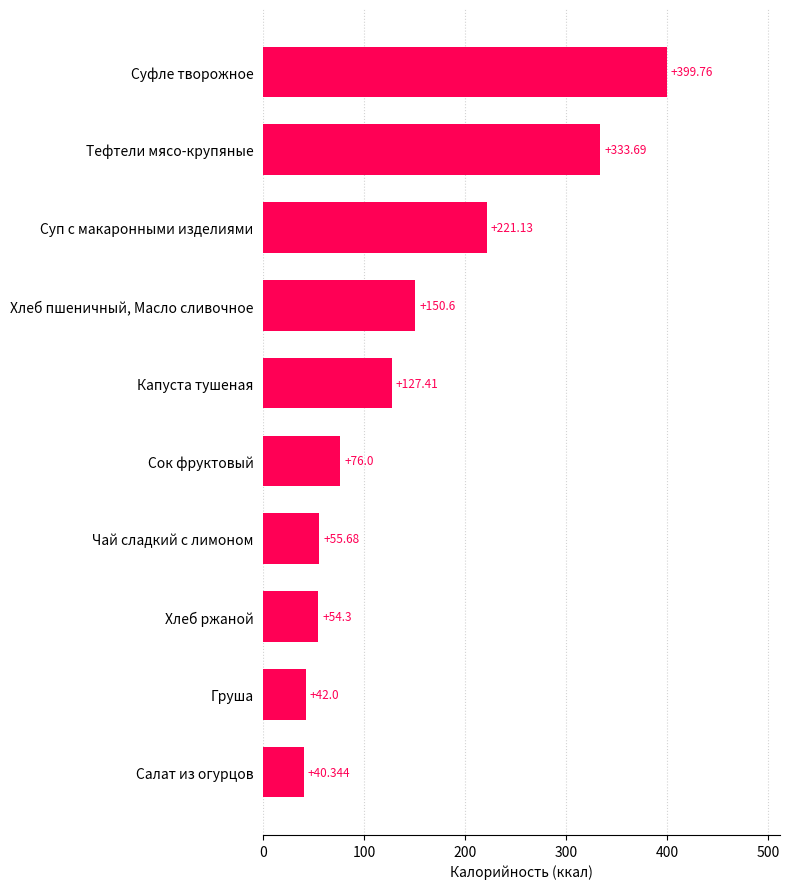

Which label corresponds to the smallest value in the chart?

Салат из огурцов